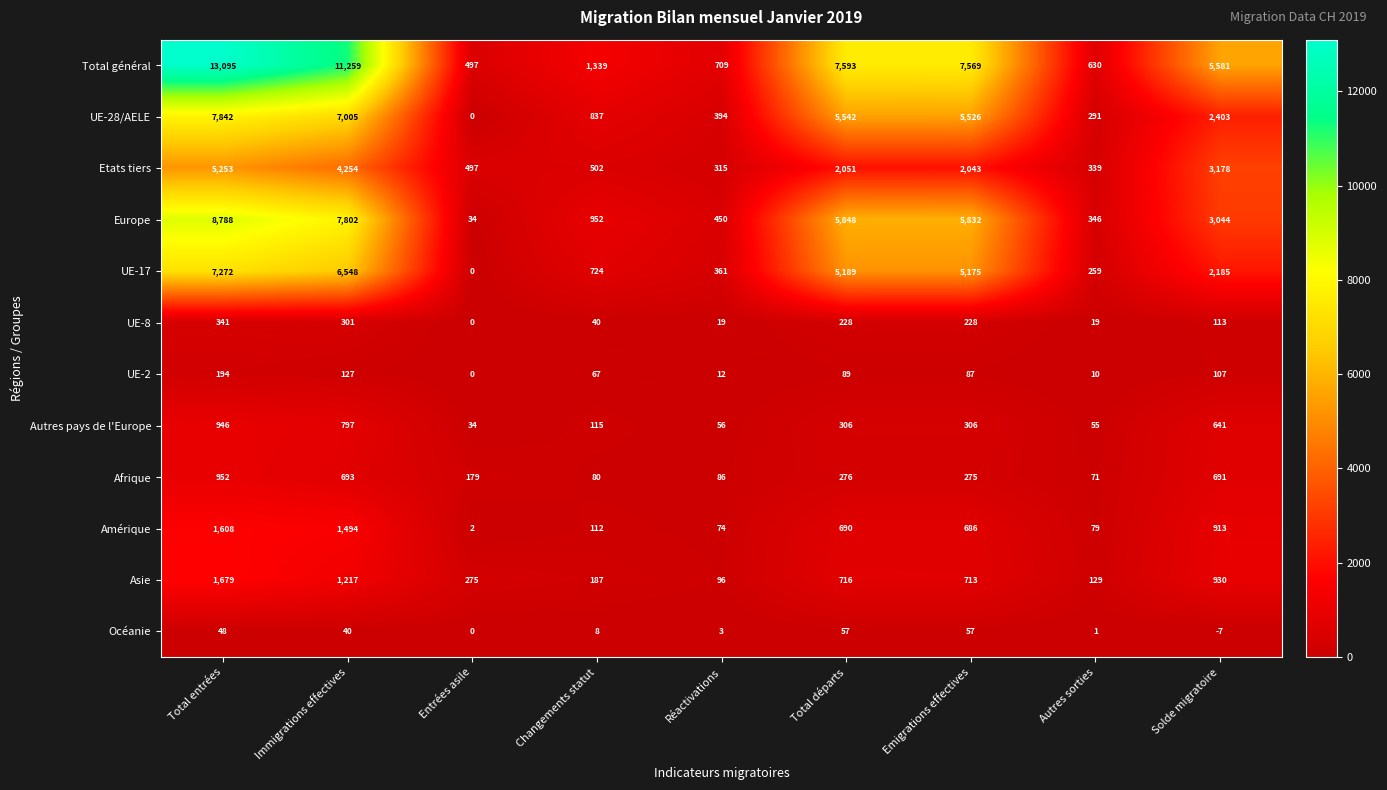

What is the difference between the maximum and minimum values in the Amérique series?

1606